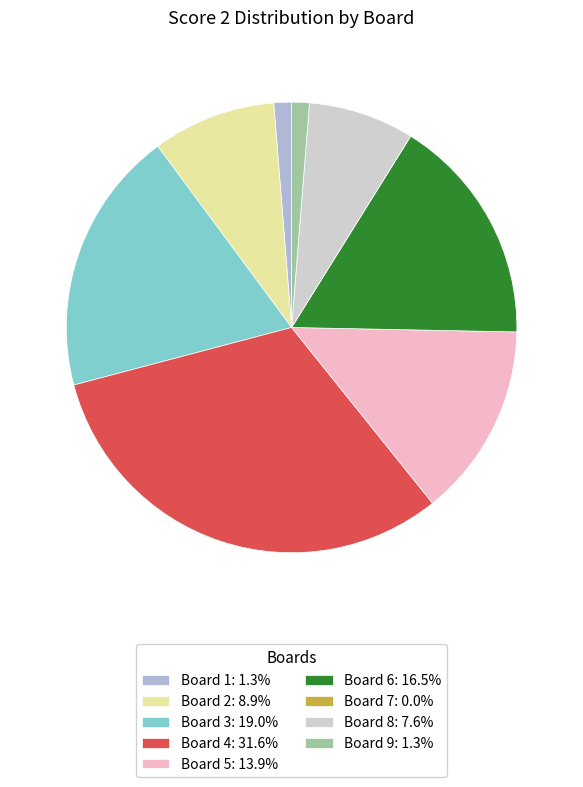

Do Board 9: 1.3% and Board 1: 1.3% together represent more than half of the pie?

No